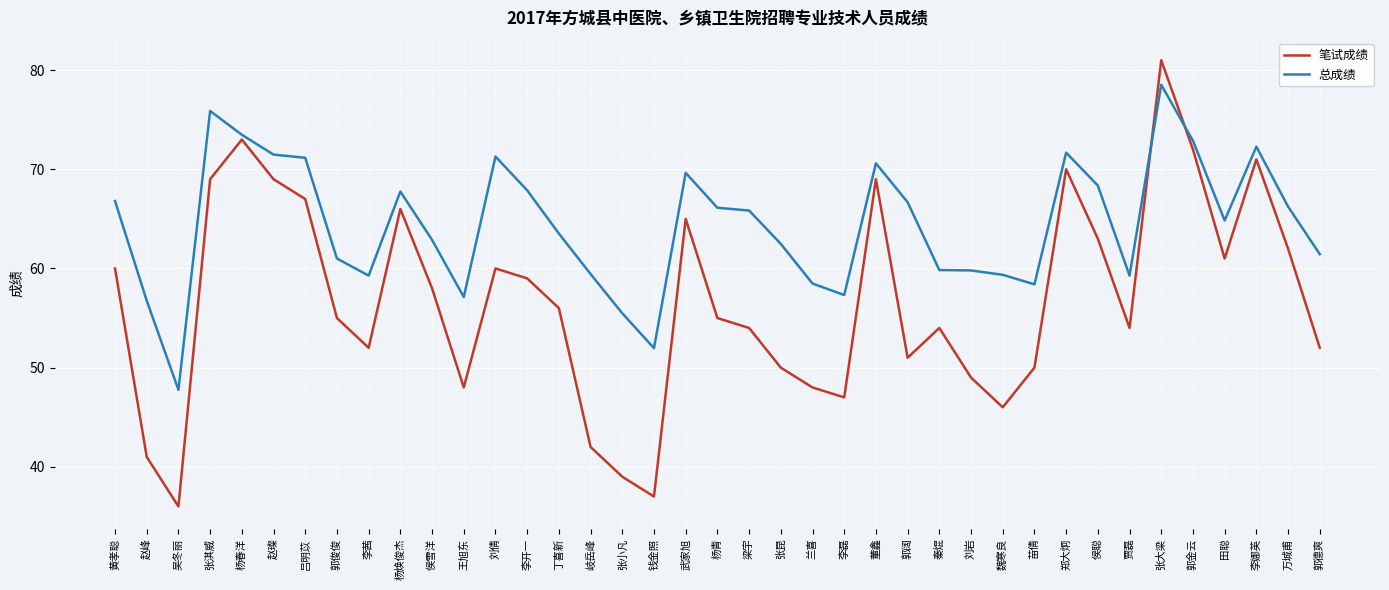

What is the difference between the highest and lowest values at 郭俊俊?

6.0